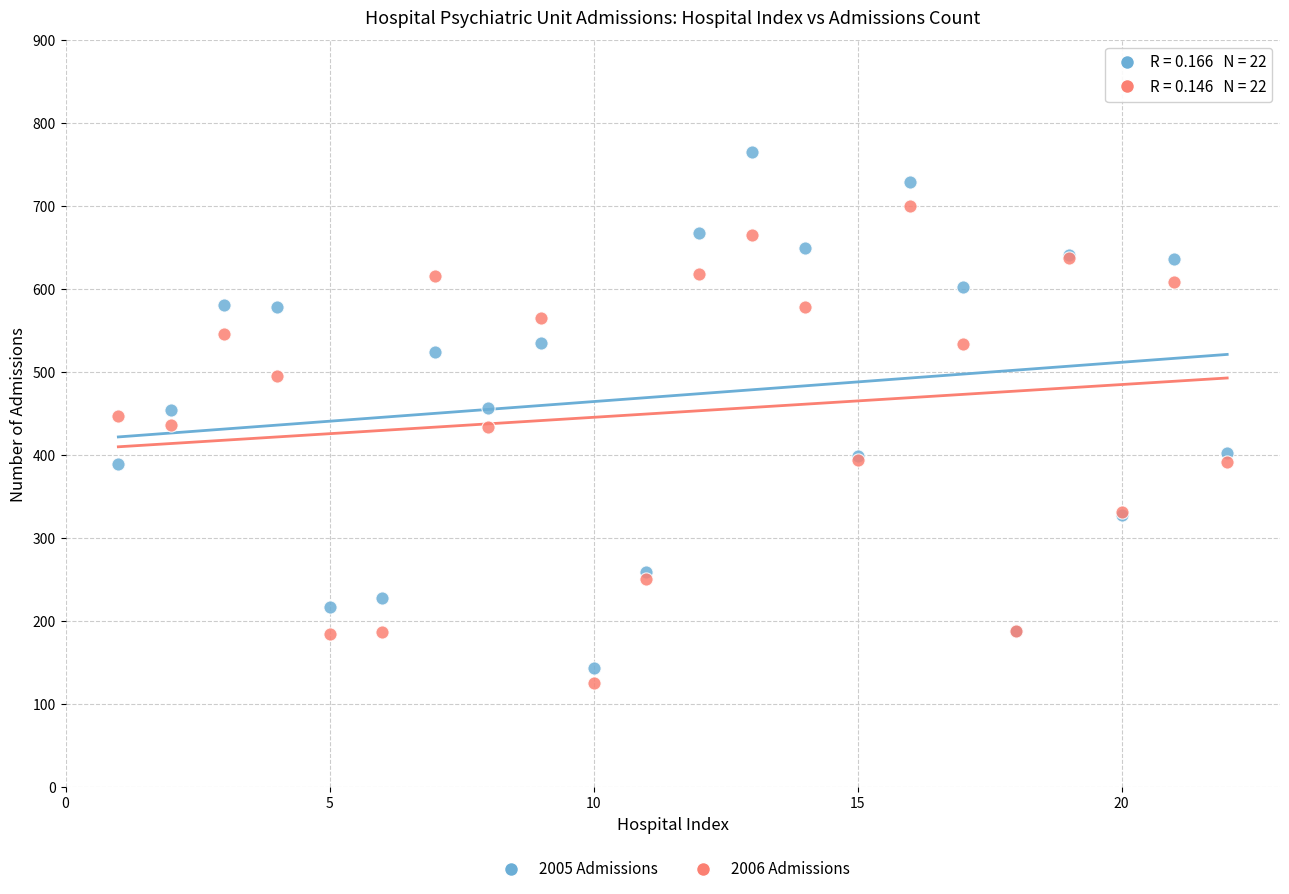

Which series reaches the maximum Y coordinate?

2005 Admissions